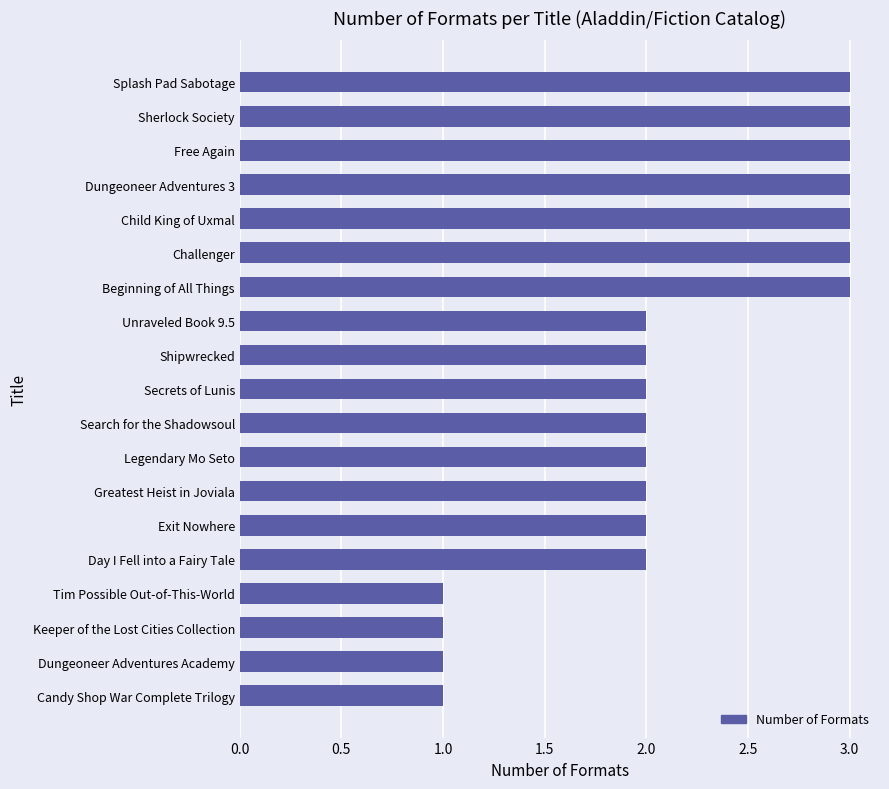

What is the sum of all values?

41